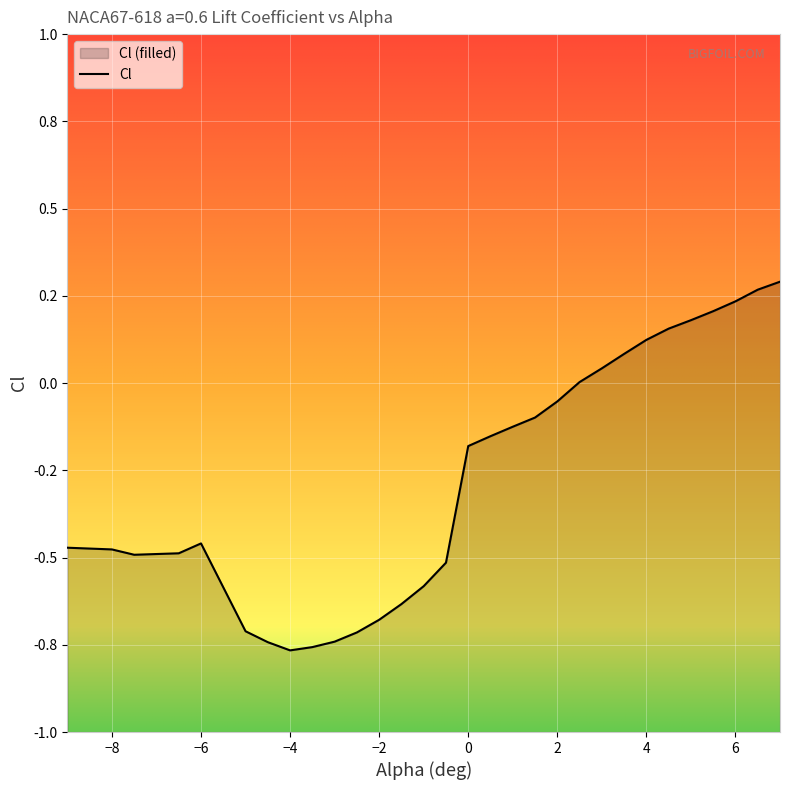

What is the label of the 30th point from the right?

-9